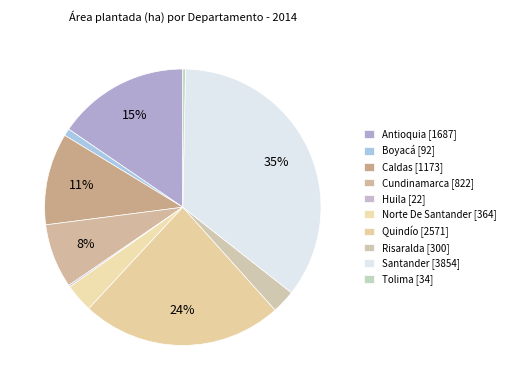

Is it true that Cundinamarca is 8% of the pie?

True